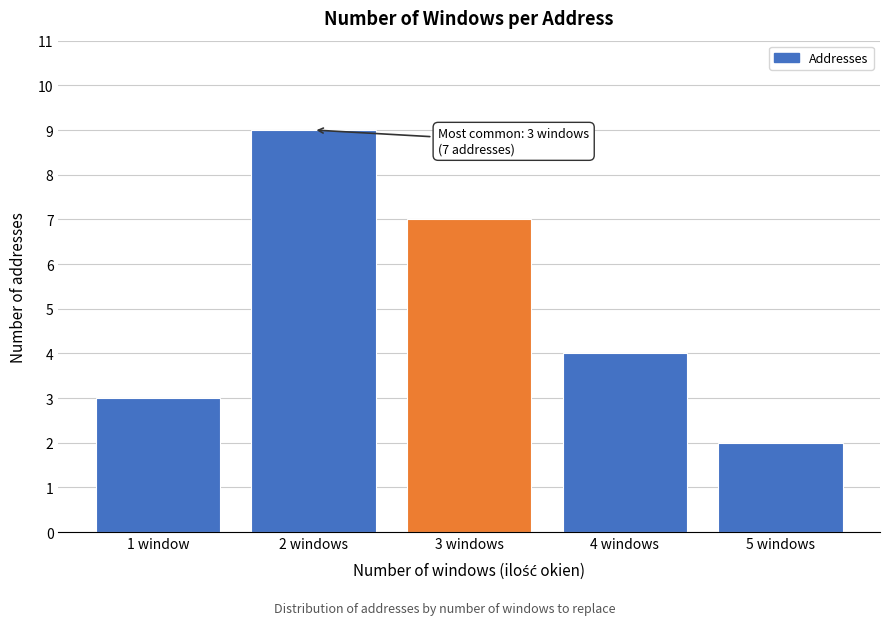

Reading left to right, what are all the values shown in this chart?

1 window=3	2 windows=9	3 windows=7	4 windows=4	5 windows=2